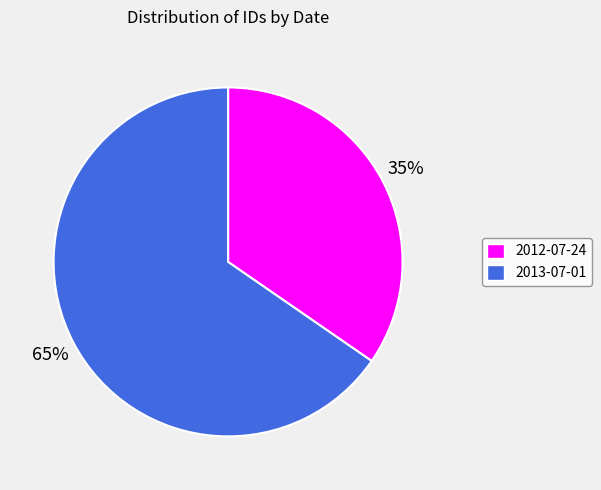

Is the sum of 2013-07-01 and 2012-07-24 greater than half?

Yes